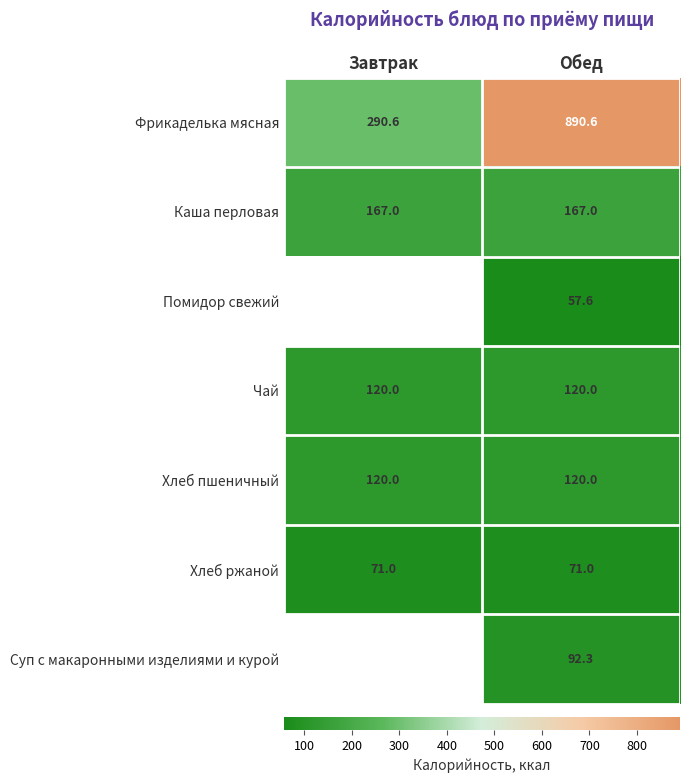

What is the spread (max minus min) of values at Обед?

833.0